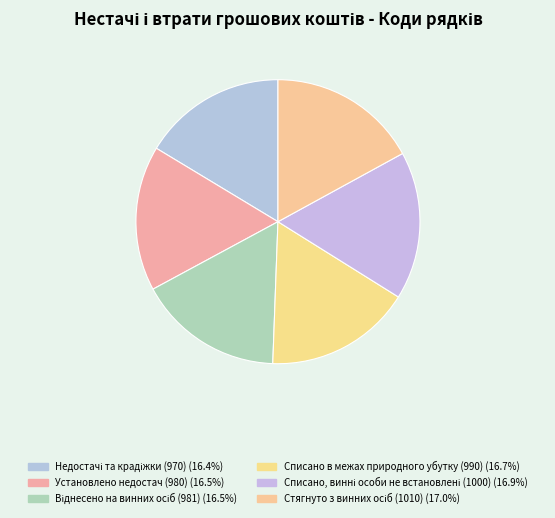

Which category has the biggest portion of the pie?

Стягнуто з винних осіб (1010)